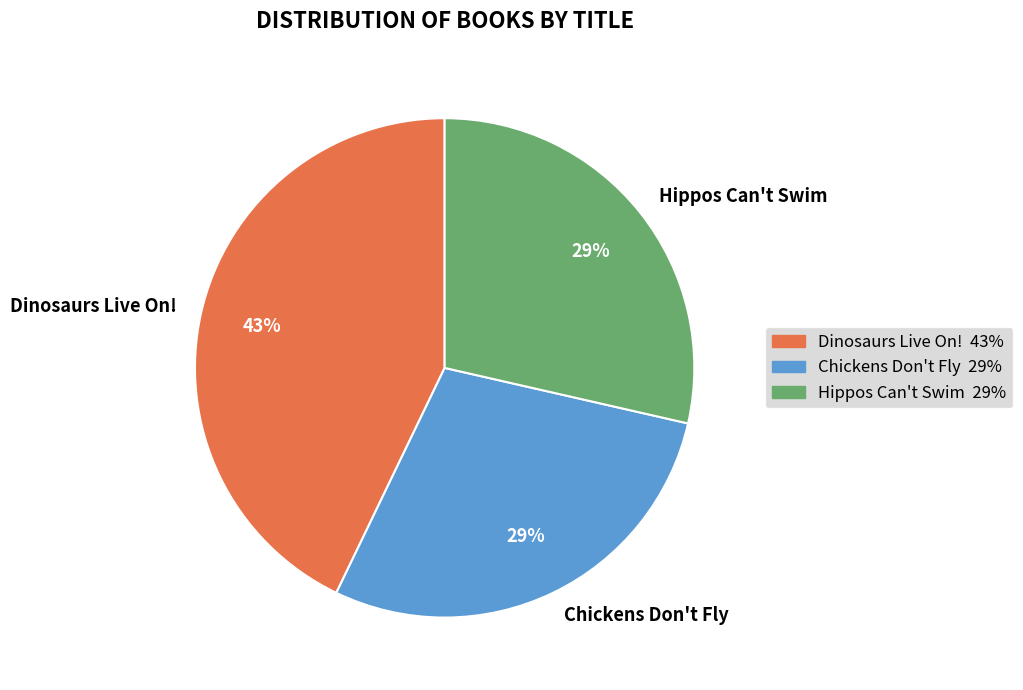

To the nearest percent, what is the average slice percentage?

33%